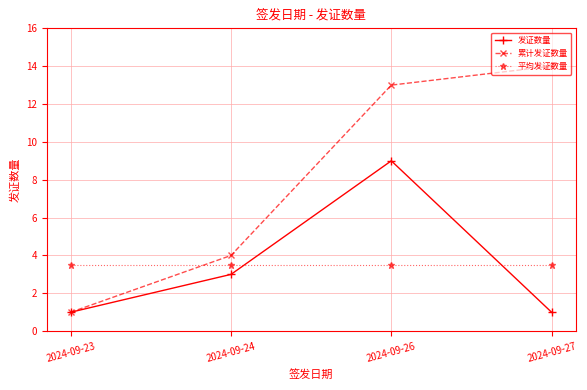

In 发证数量, how many points are higher than both neighbors (excluding endpoints)?

1